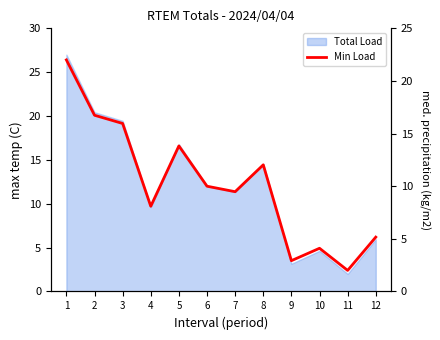

List the labels in order of value, largest first.

1, 2, 3, 5, 8, 6, 7, 4, 12, 10, 9, 11